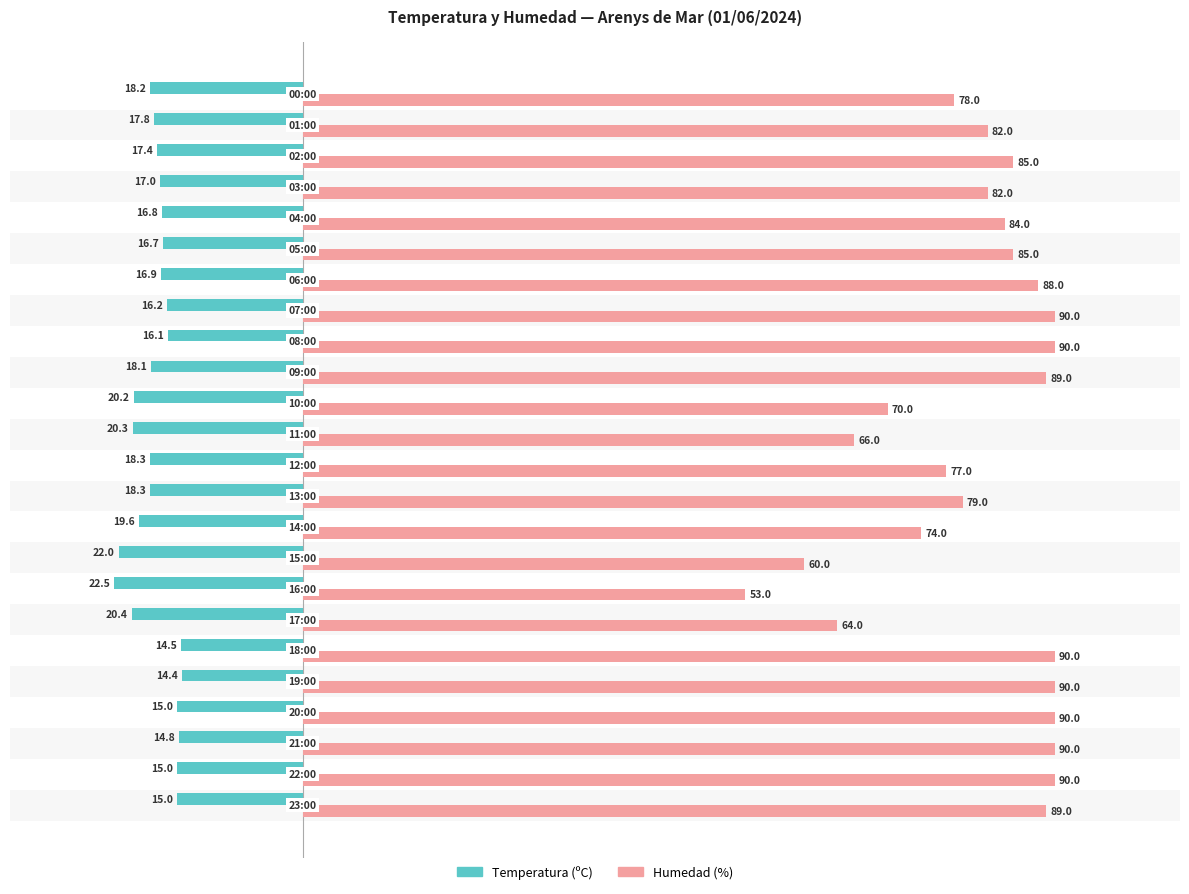

What are all the series names shown in the legend?

Temperatura (ºC), Humedad (%)